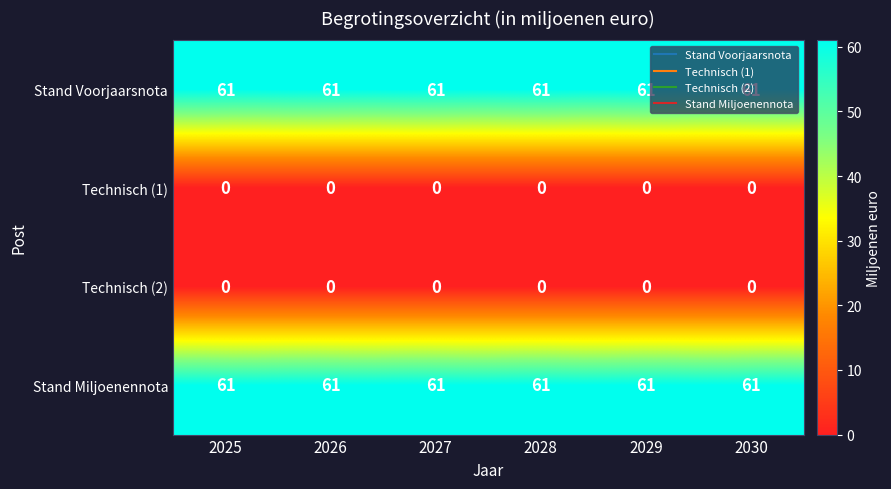

What is the total value across all series at 2030?

122